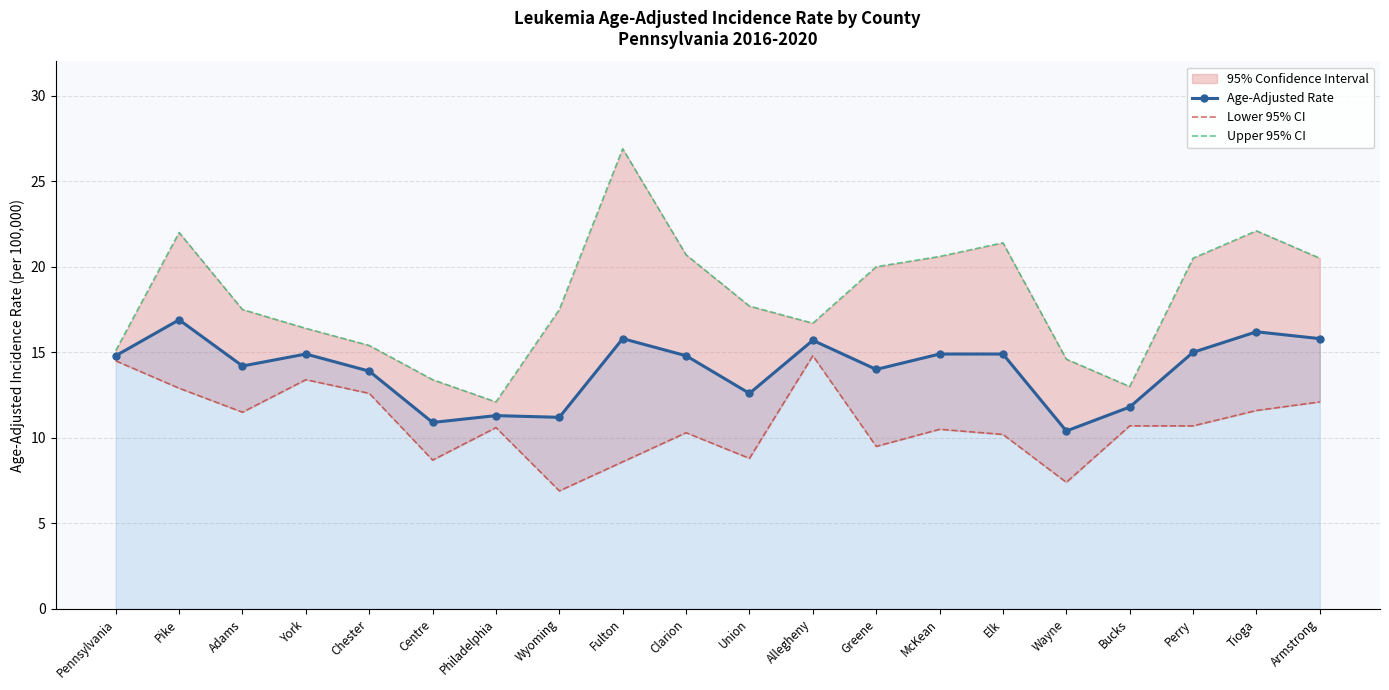

Which series has the largest range (max minus min)?

Upper 95% CI